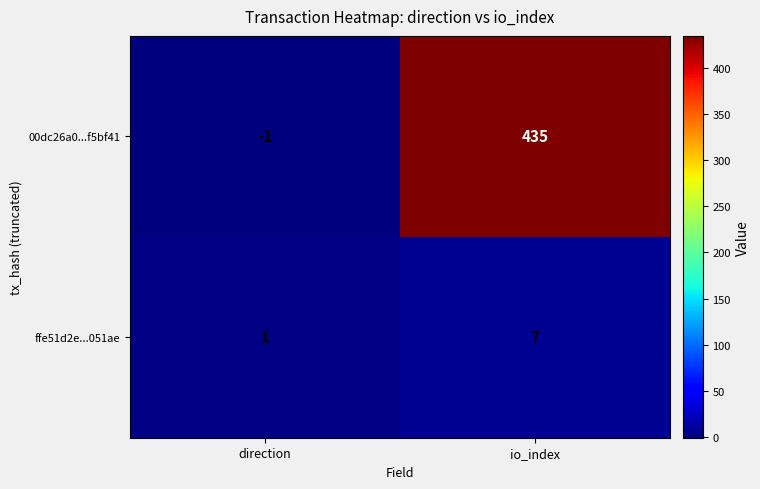

What is the sum of all ffe51d2e...051ae values?

8